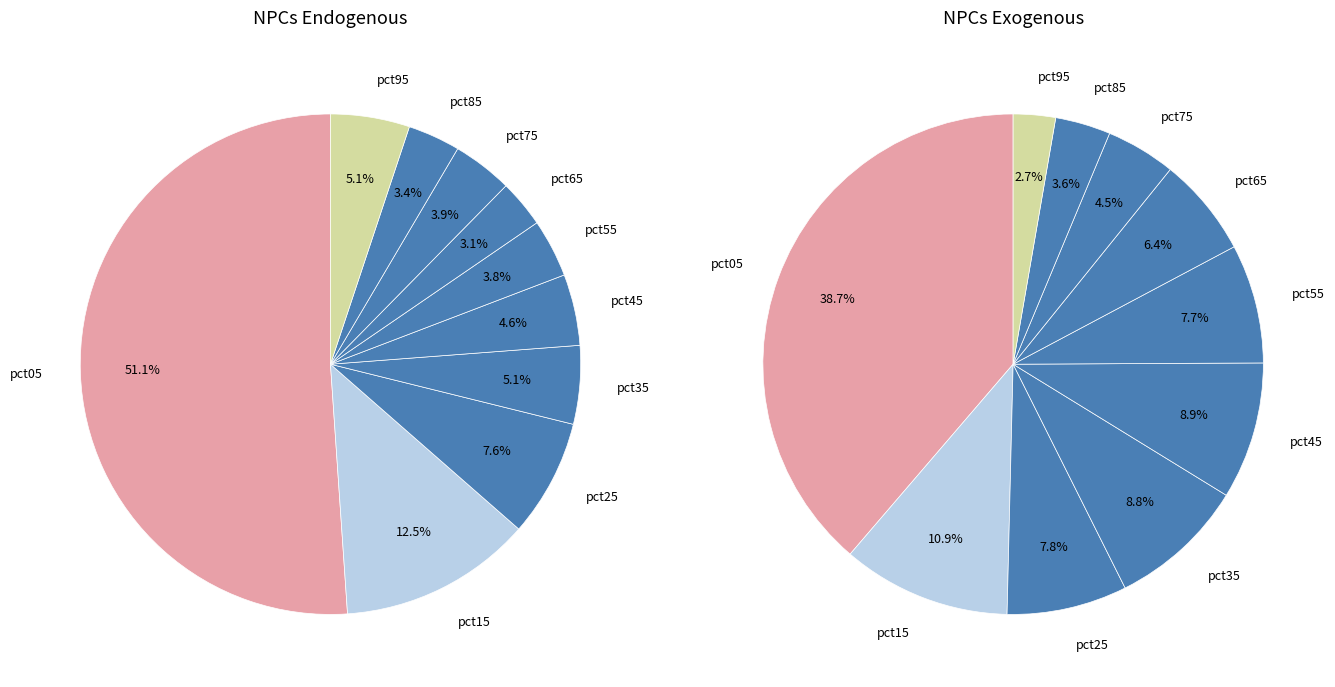

Count the number of slices in the pie.

10